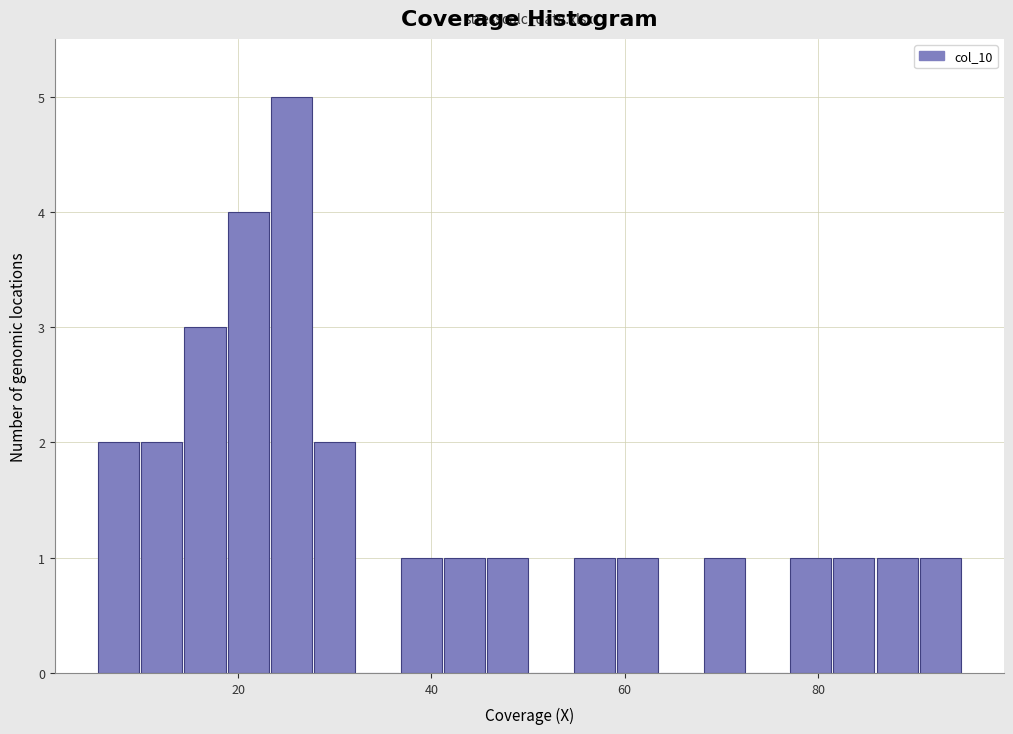

Around what value on the x-axis is the tallest bar? Give the approximate position of its centre, as read against the axis.

26